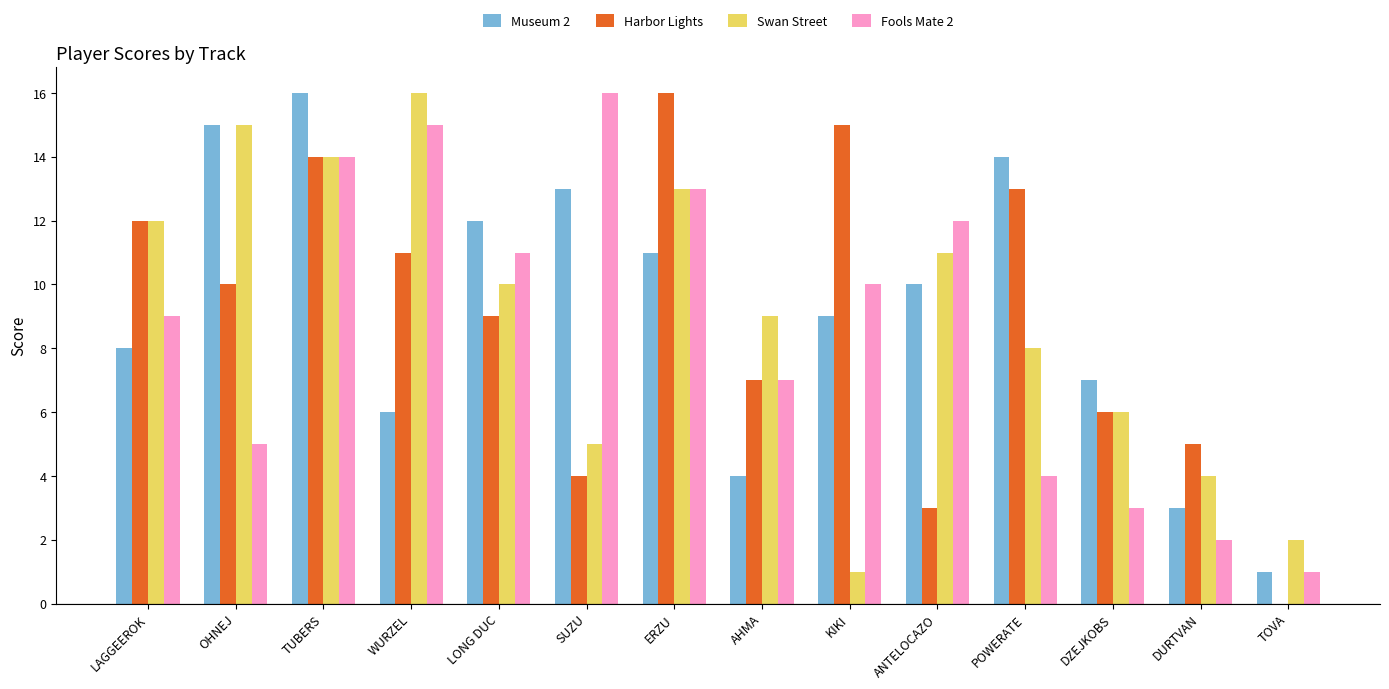

What is the approximate value of Museum 2 at ANTELOCAZO, to the nearest 10?

10